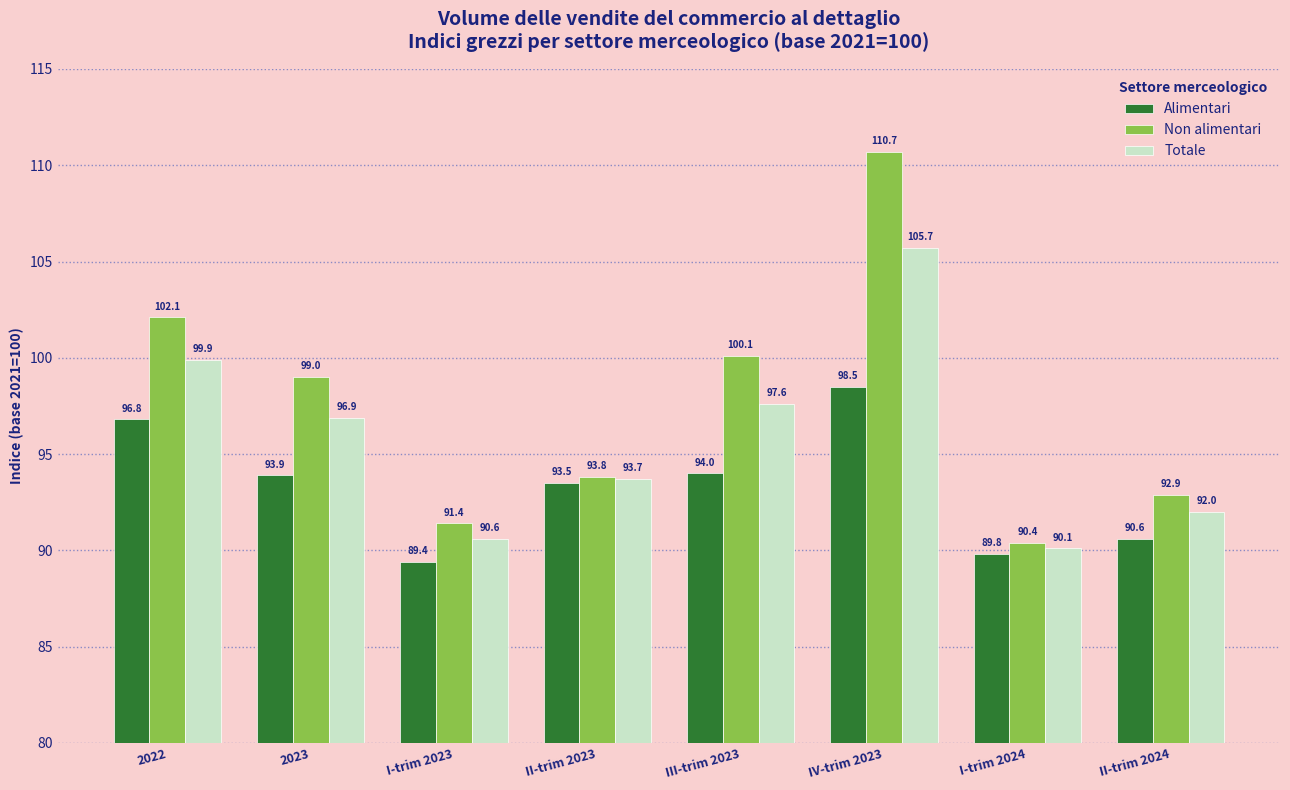

List the labels in order of Totale value, largest first.

IV-trim 2023, 2022, III-trim 2023, 2023, II-trim 2023, II-trim 2024, I-trim 2023, I-trim 2024